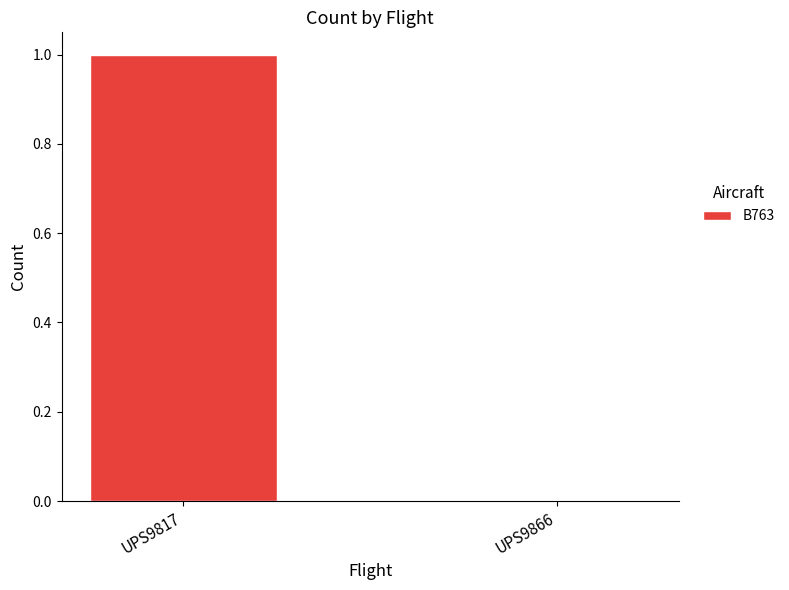

The chart shows a value of 0 at UPS9866. True or false?

True